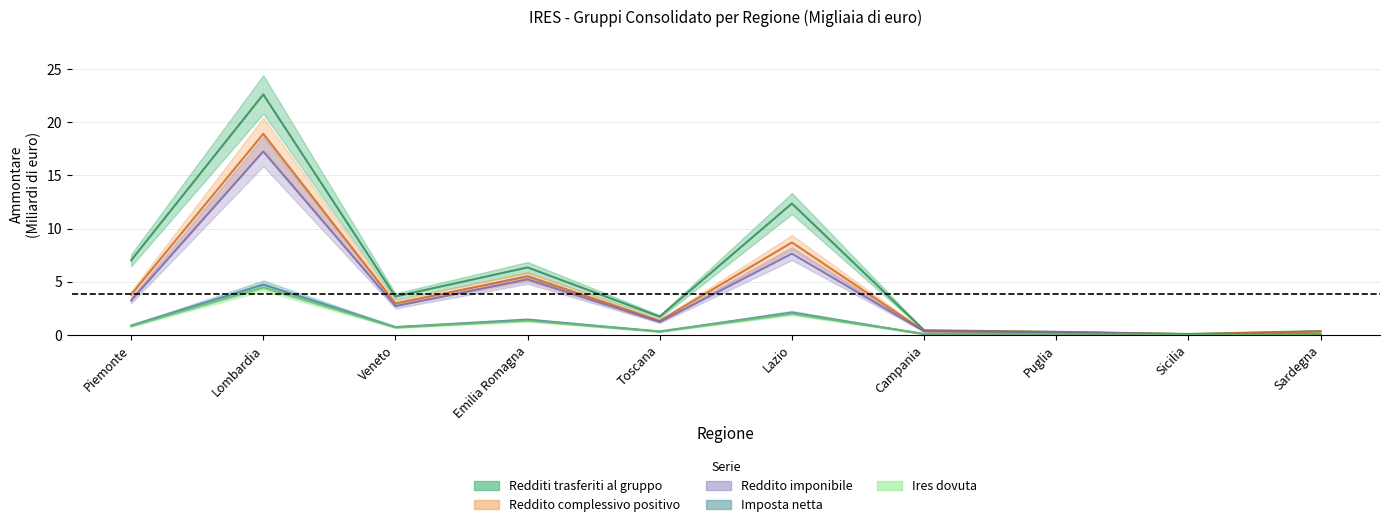

At which label does Reddito imponibile reach its minimum?

Sicilia